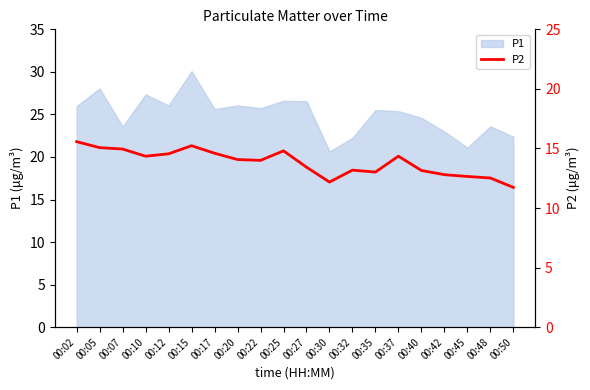

Where is the first local maximum?

00:15